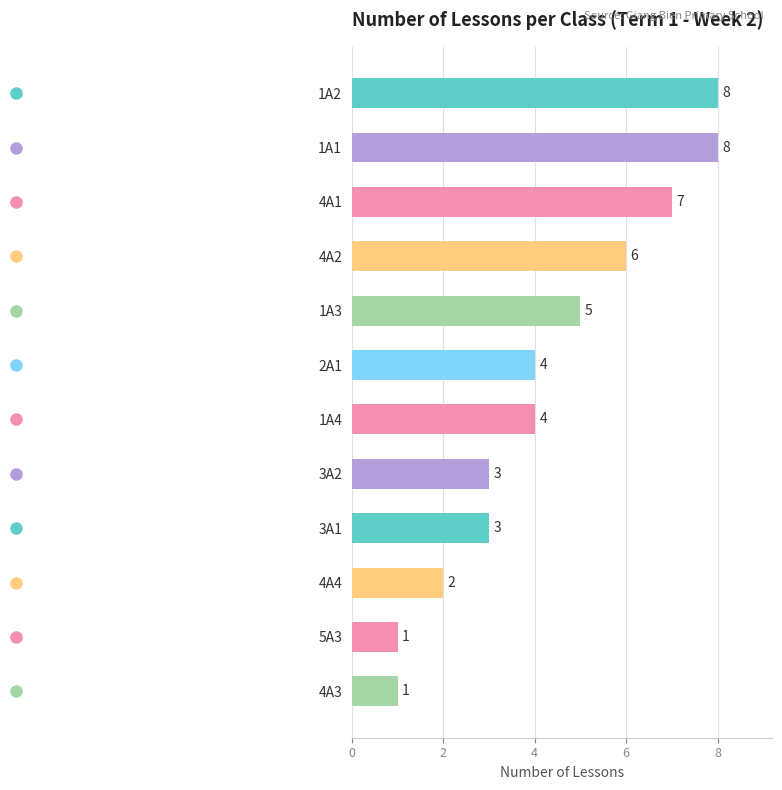

How many distinct data groups are displayed?

1